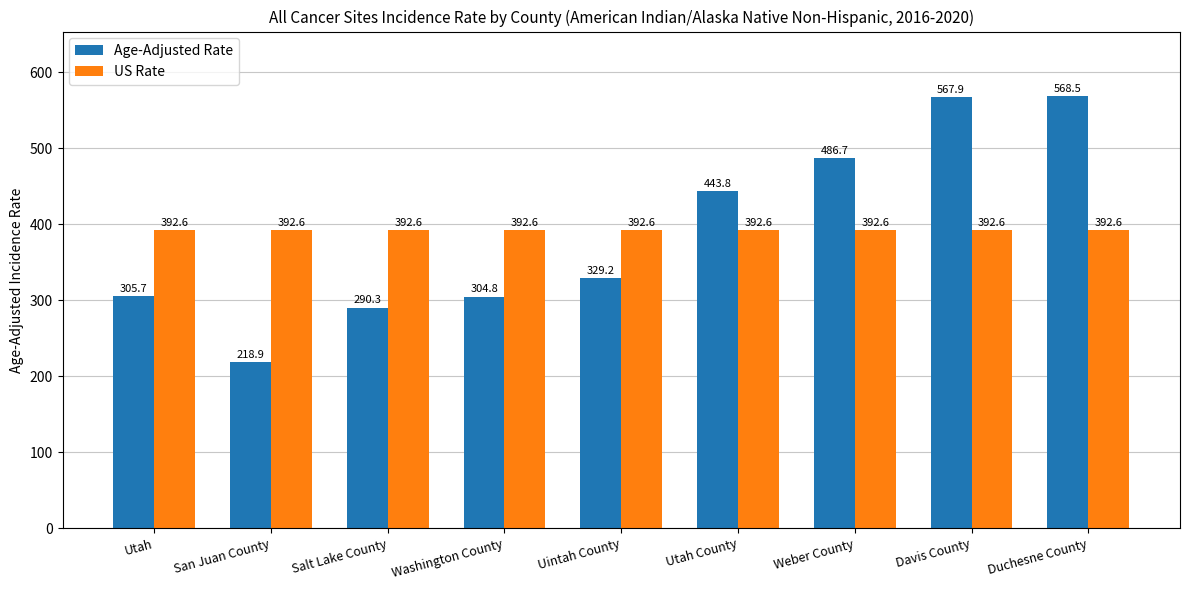

Between Utah and Duchesne County, which series saw the biggest shift?

Age-Adjusted Rate